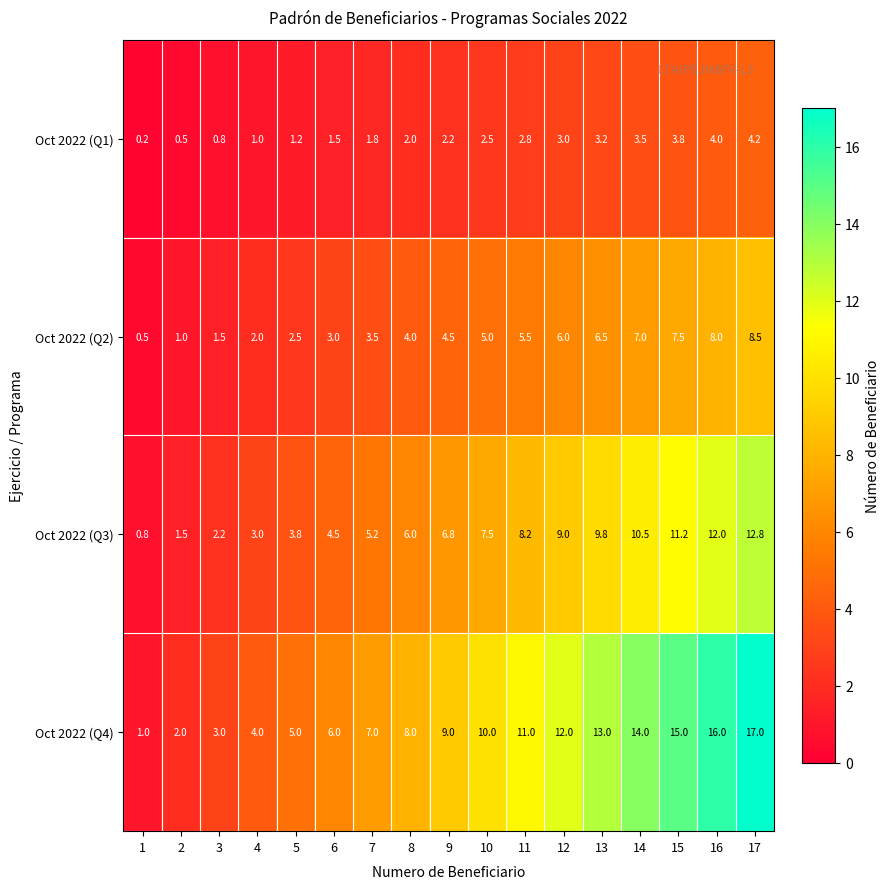

The value of Oct 2022 (Q4) at 3 is 2.0. True or false?

False